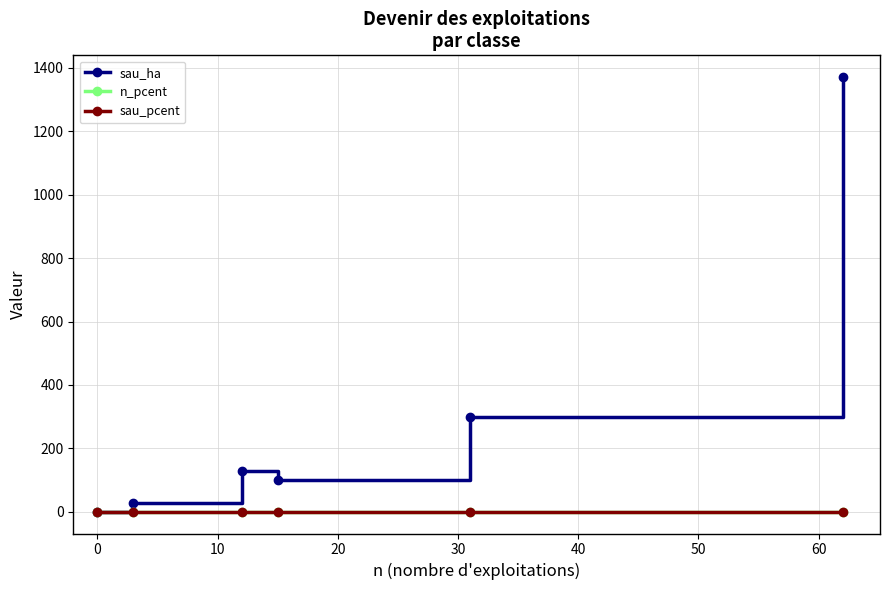

How many values in sau_ha are above zero?

5